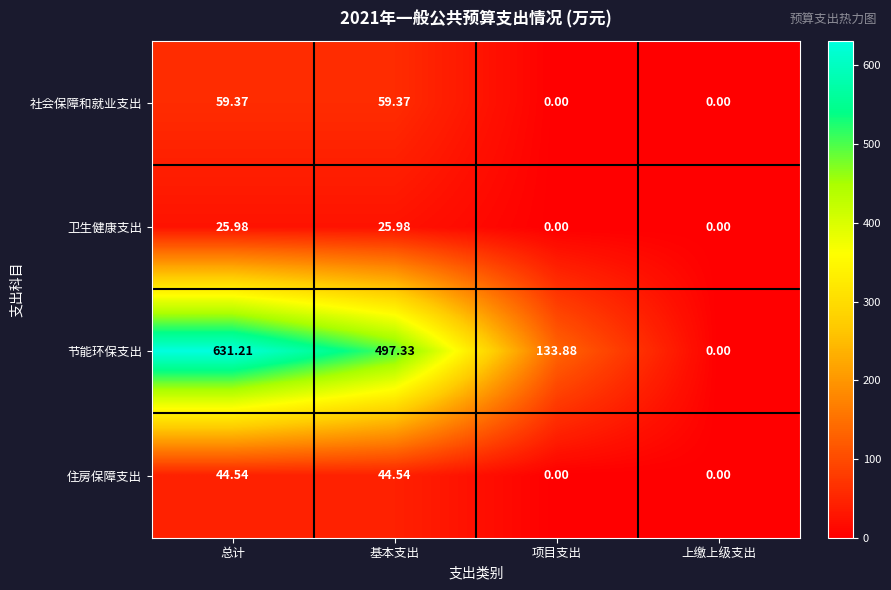

At how many categories does at least one series exceed 355?

2